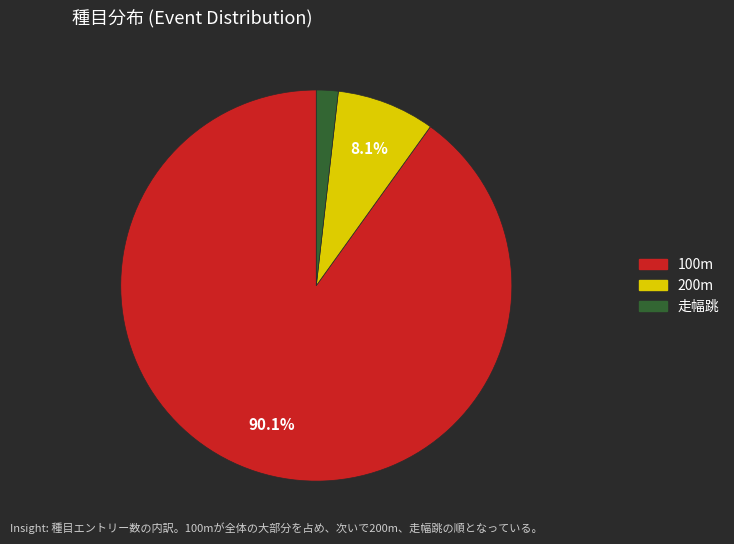

Between 200m and 100m, which is larger?

100m